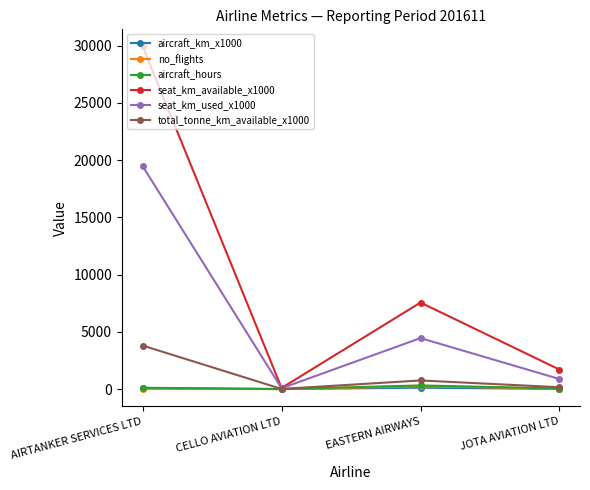

List the labels in order of seat_km_available_x1000 value, largest first.

AIRTANKER SERVICES LTD, EASTERN AIRWAYS, JOTA AVIATION LTD, CELLO AVIATION LTD